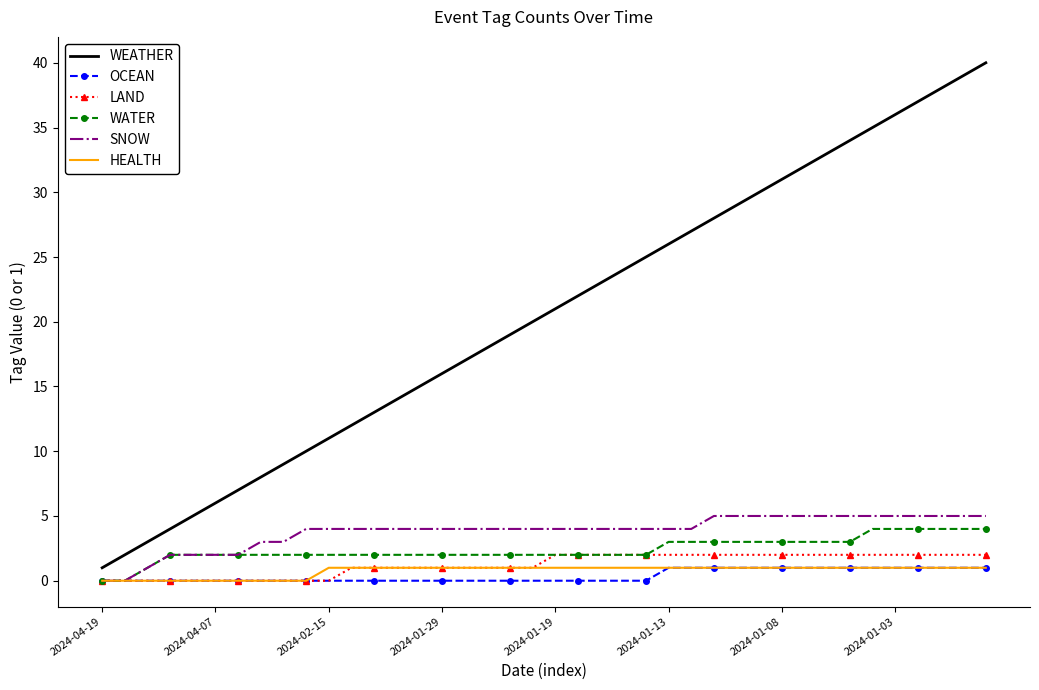

True or false: WEATHER and OCEAN intersect in this chart.

False